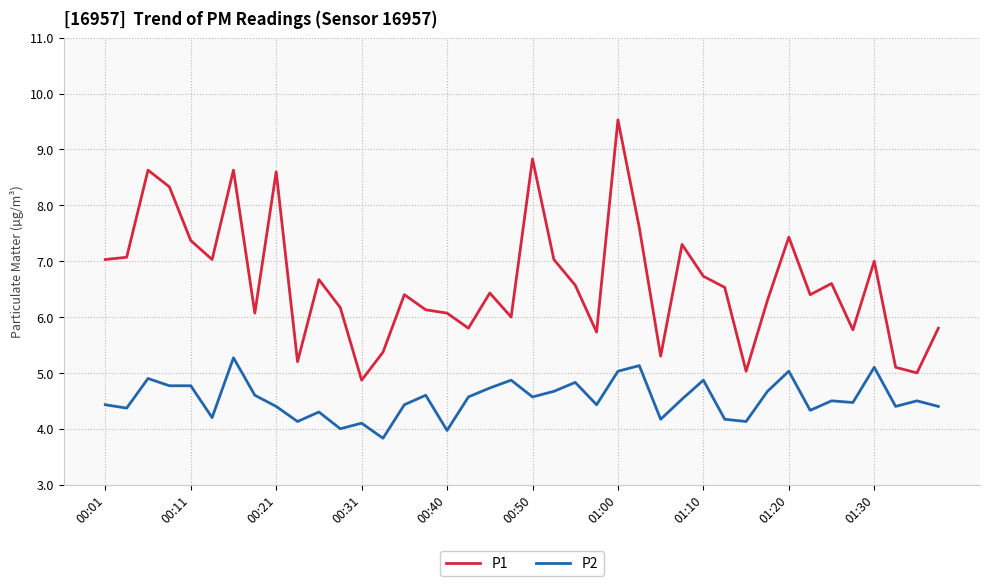

How many categories are shown in the chart?

40